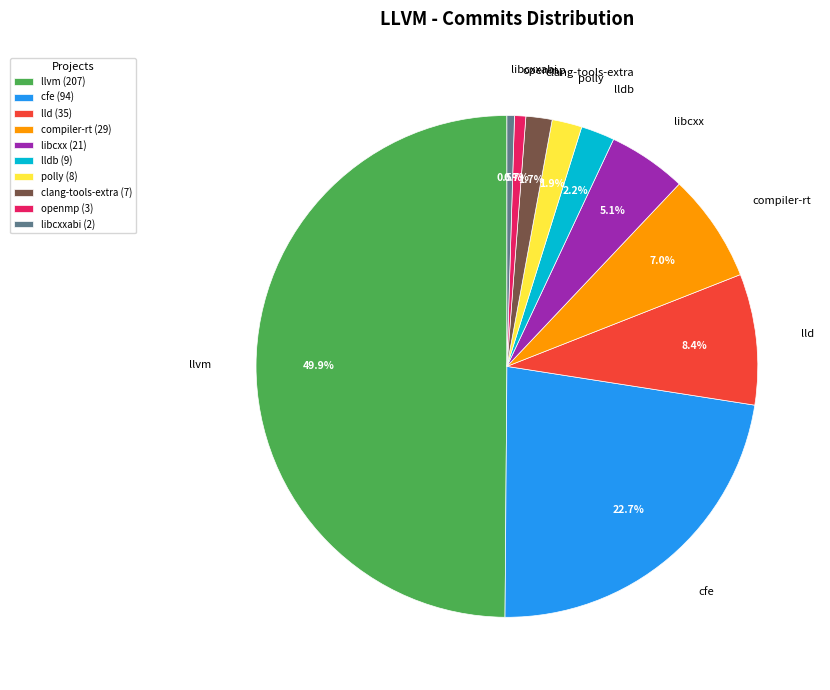

Does compiler-rt account for over 50% of the chart?

No